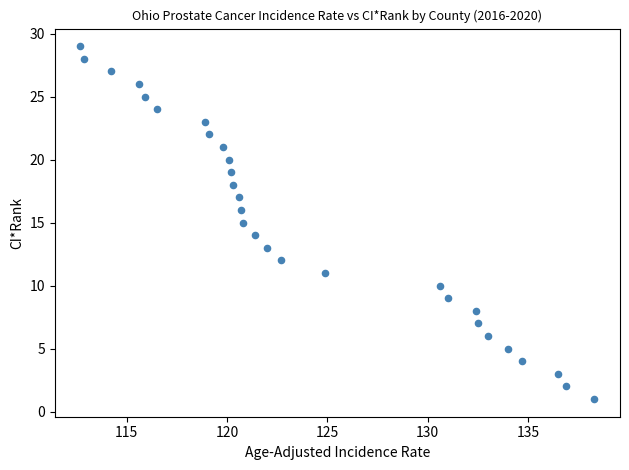

What is the range of Y values (max minus min)?

28